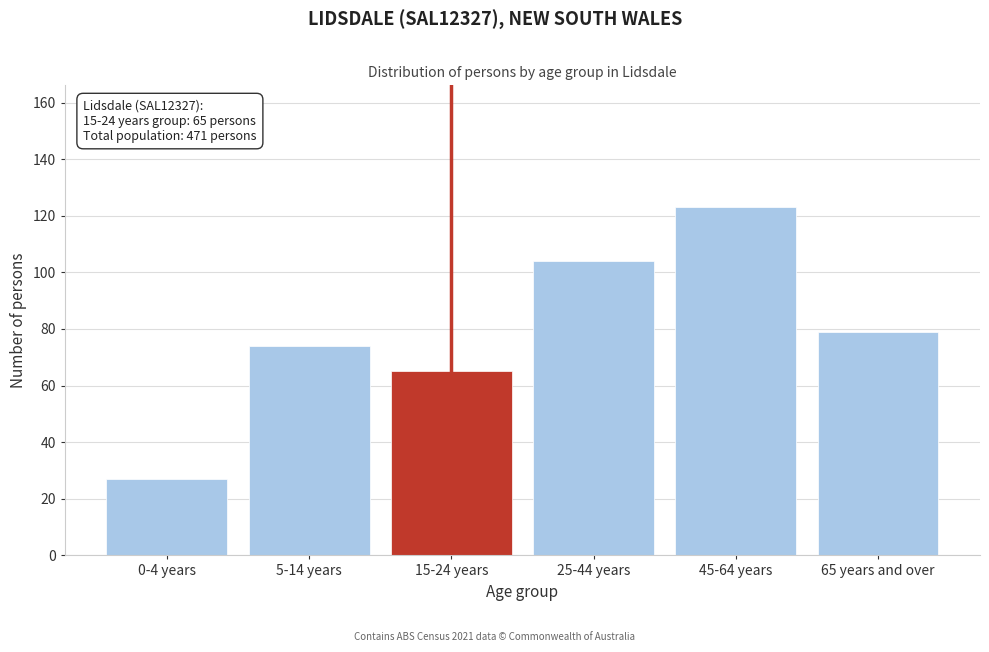

Reading left to right, what are all the values shown in this chart?

0-4 years=27	5-14 years=74	15-24 years=65	25-44 years=104	45-64 years=123	65 years and over=79